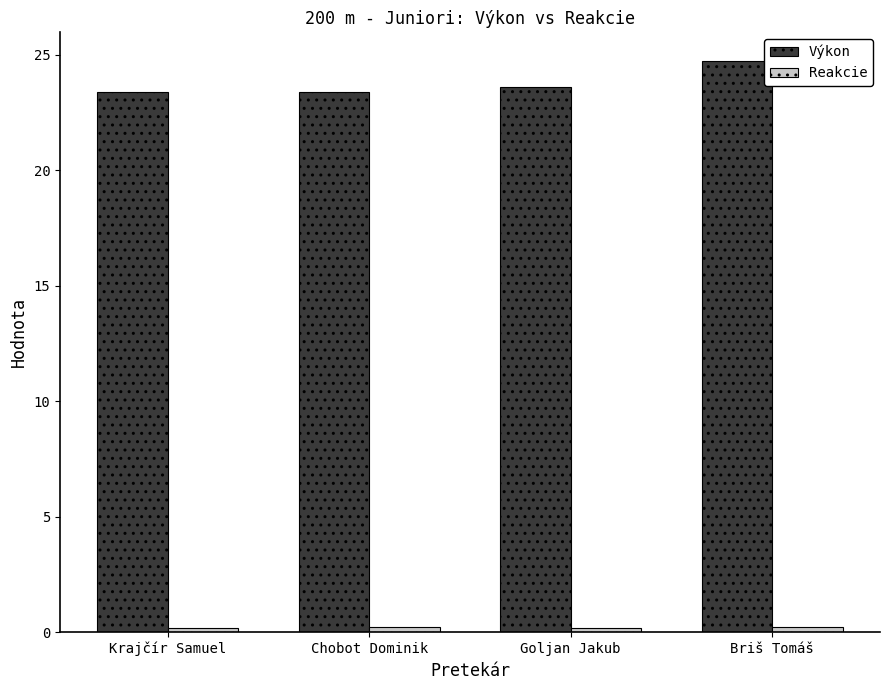

What is the average value of the Výkon series?

23.8